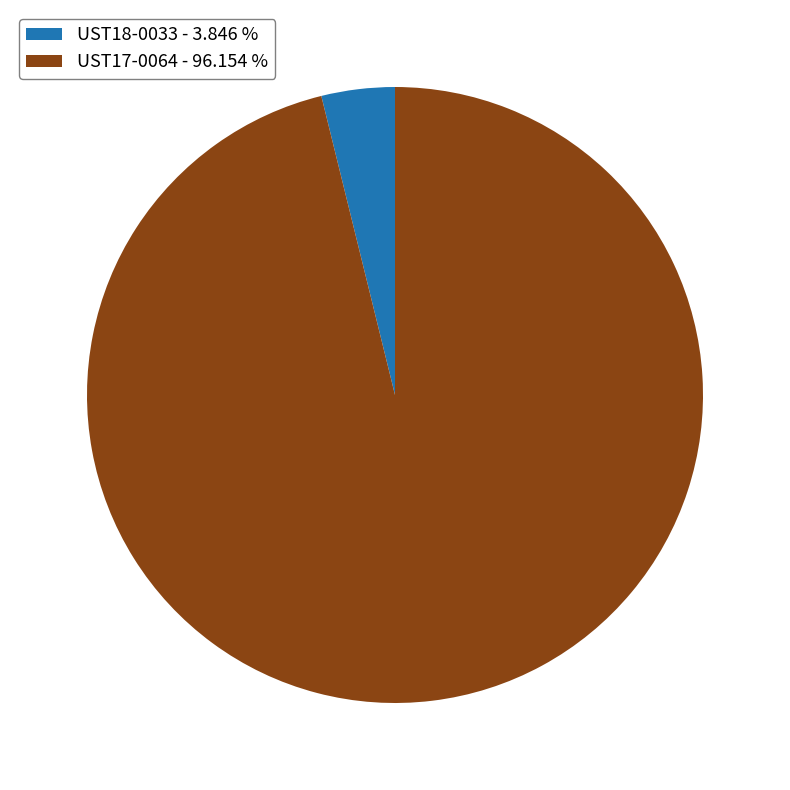

Approximately how many times larger is the value at UST17-0064 - 96.154 % compared to UST18-0033 - 3.846 %?

25.0